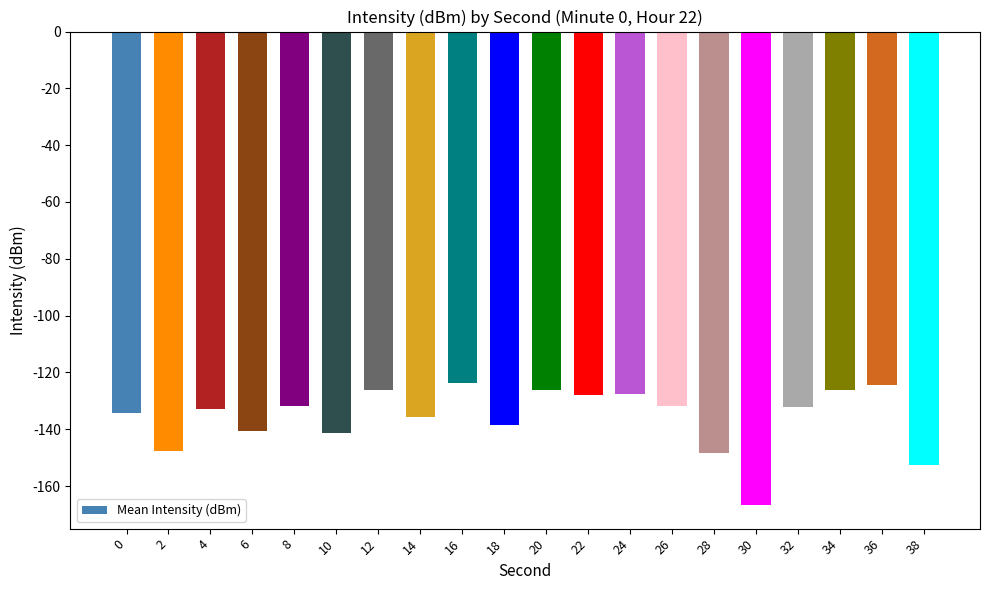

The chart shows a value of -127.8 at 22. True or false?

True